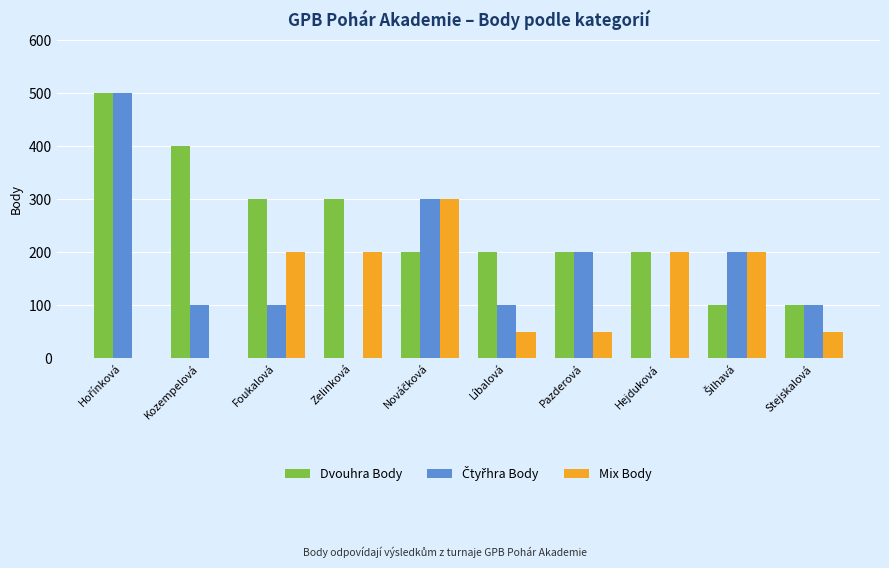

What is the maximum value shown in the chart?

500